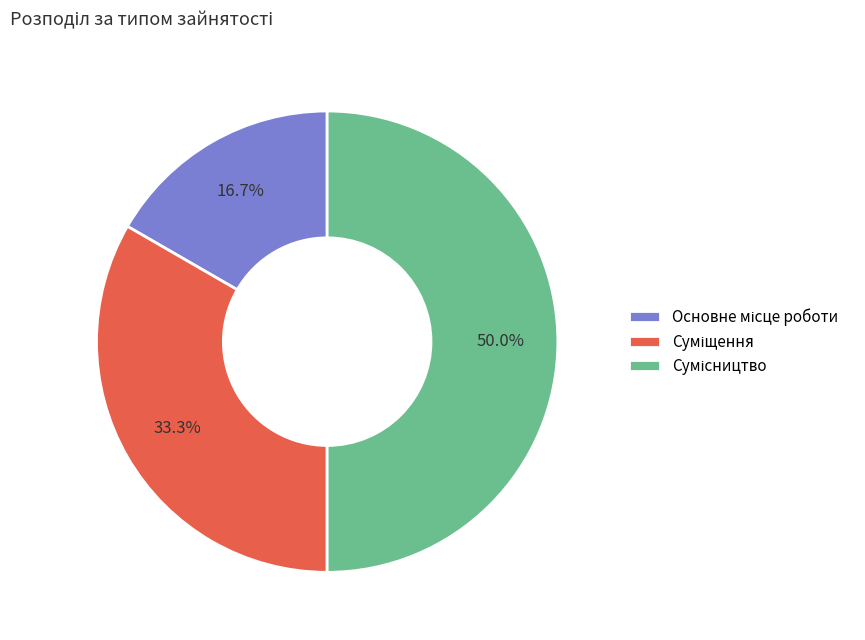

Between Основне місце роботи and Сумісництво, which is larger?

Сумісництво